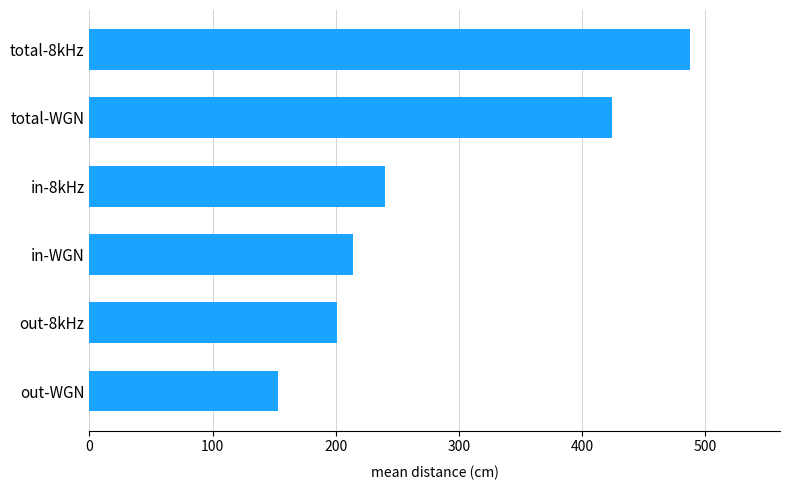

Where is the data nearest to the value 320?

in-8kHz